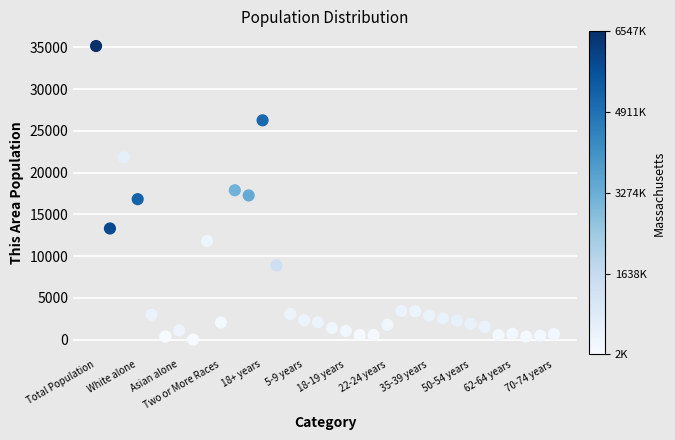

What is the range of Y values (max minus min)?

35170